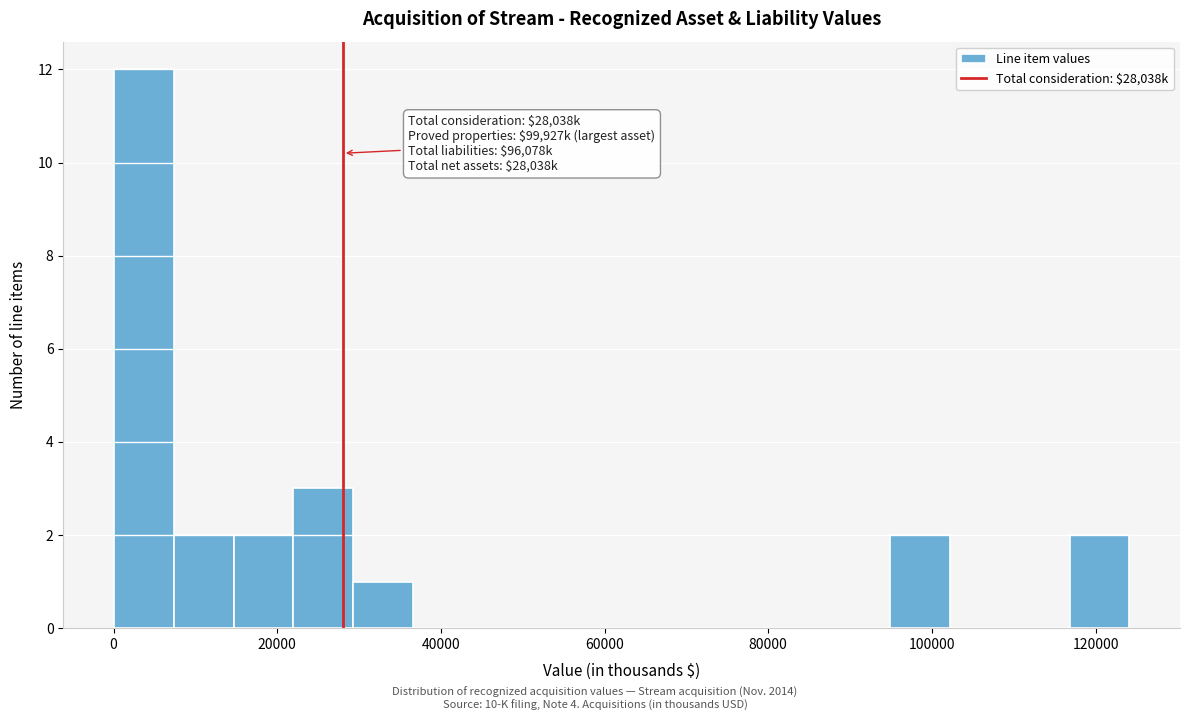

Read against the x-axis, roughly where is the centre of the tallest bar?

4000